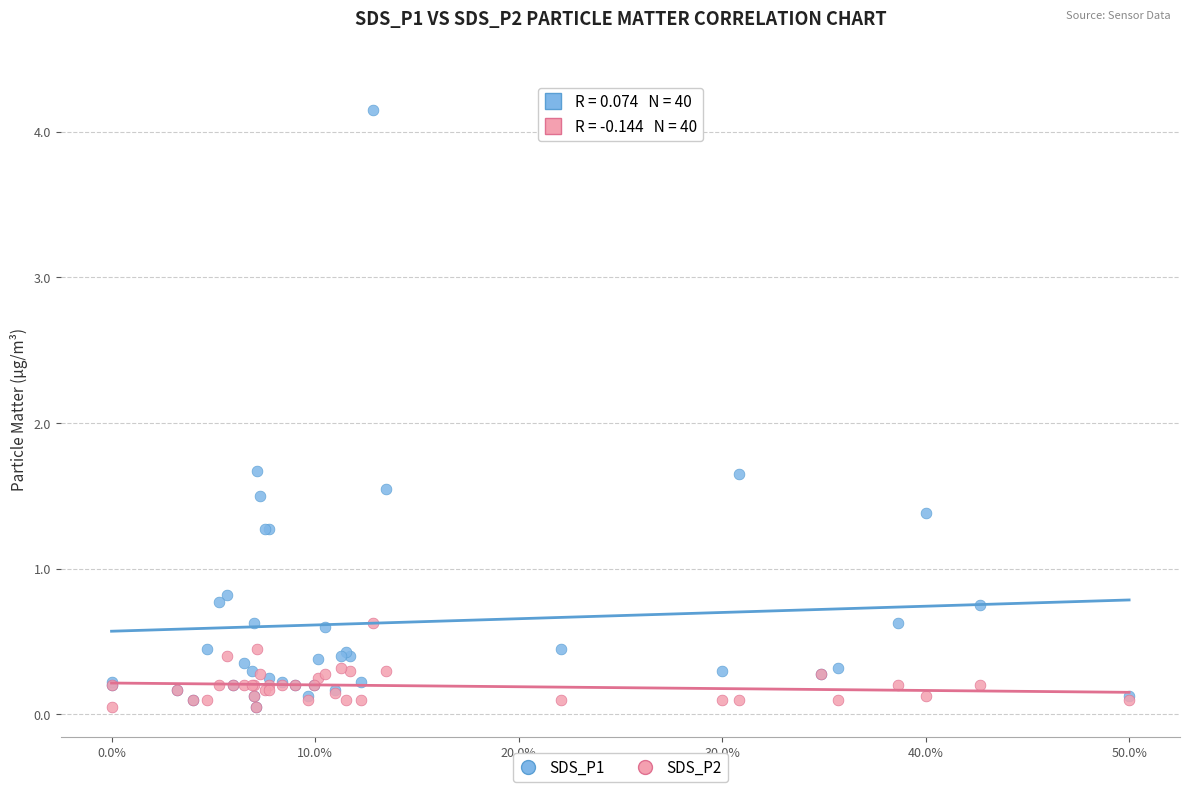

What are all the series names shown in the legend?

SDS_P1, SDS_P2